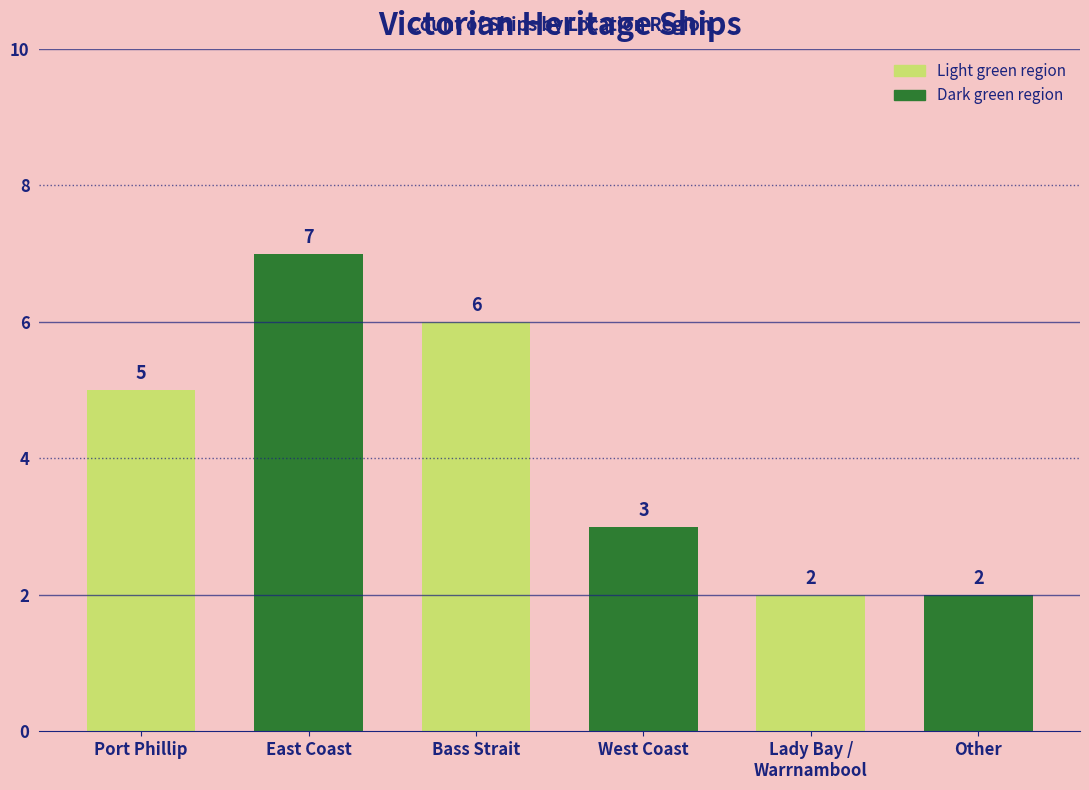

What position from the left is Bass Strait?

3